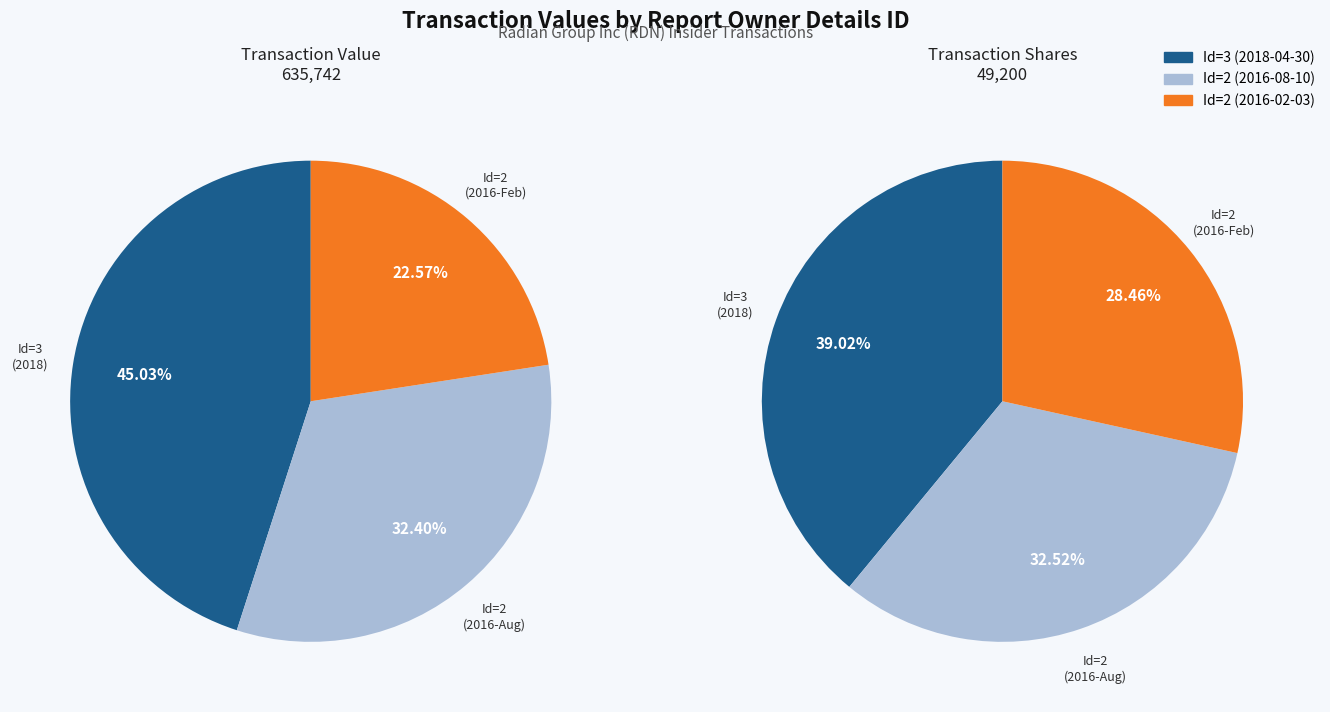

What is the total percentage of 3 and 2?

67.6%